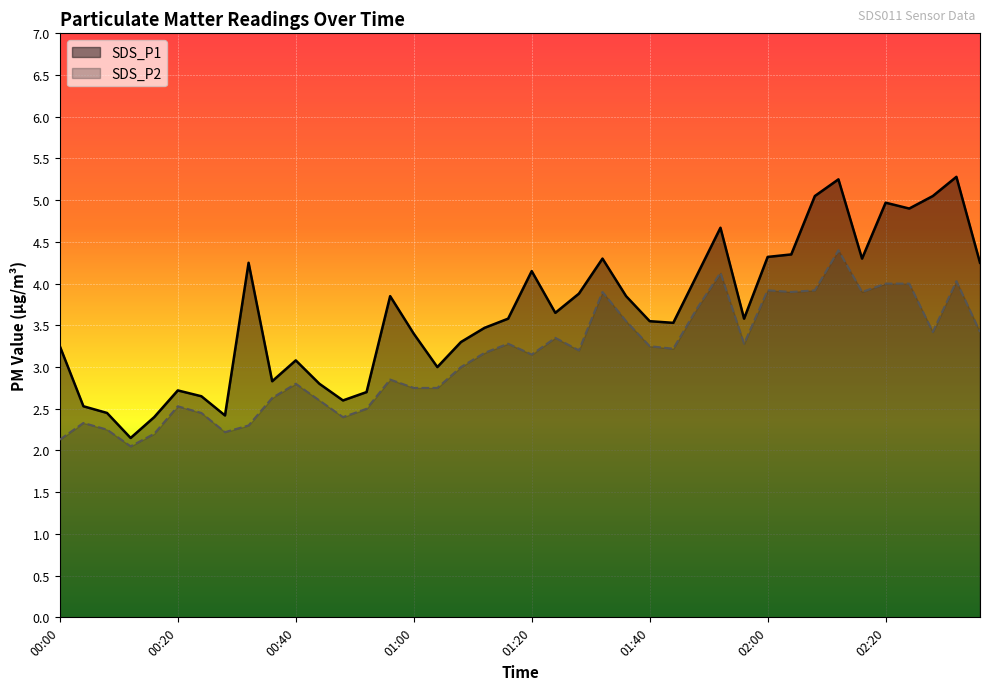

Where is the first local minimum for SDS_P2?

00:12